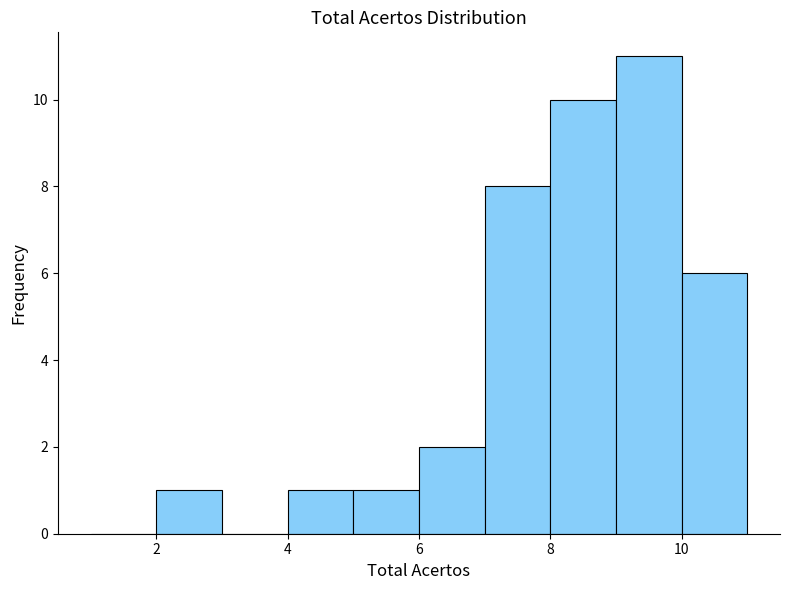

Which range on the x-axis has the tallest bar?

9 to 10